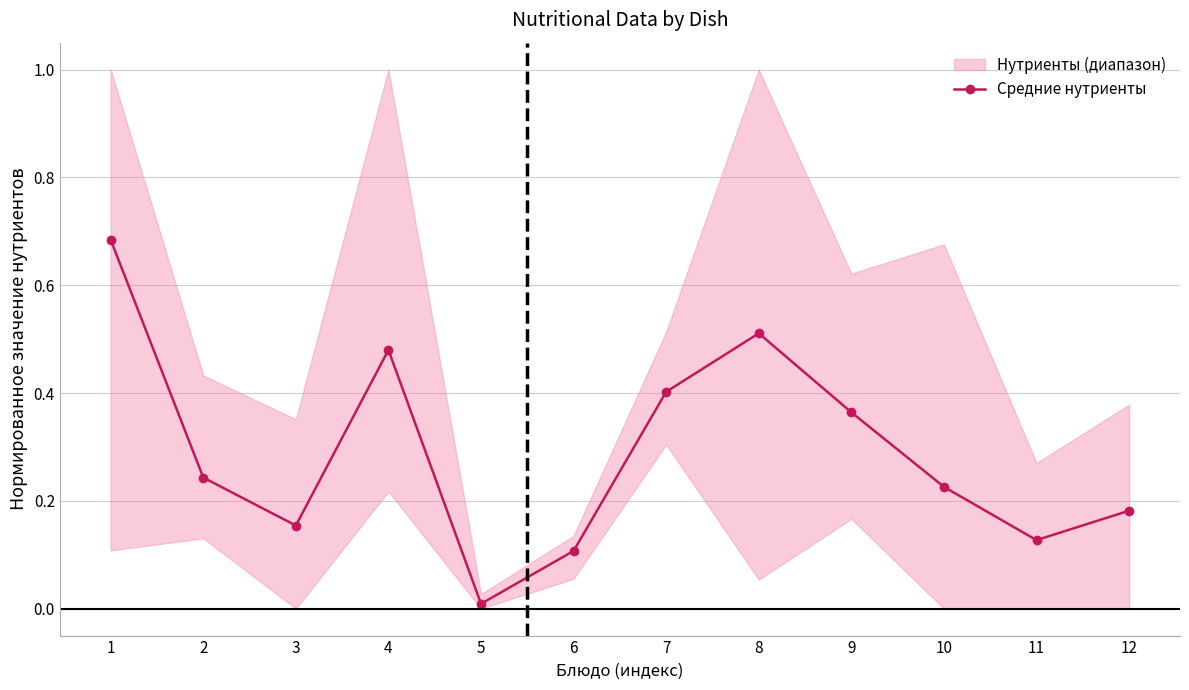

What is the value of the 3rd point from the left?

0.2